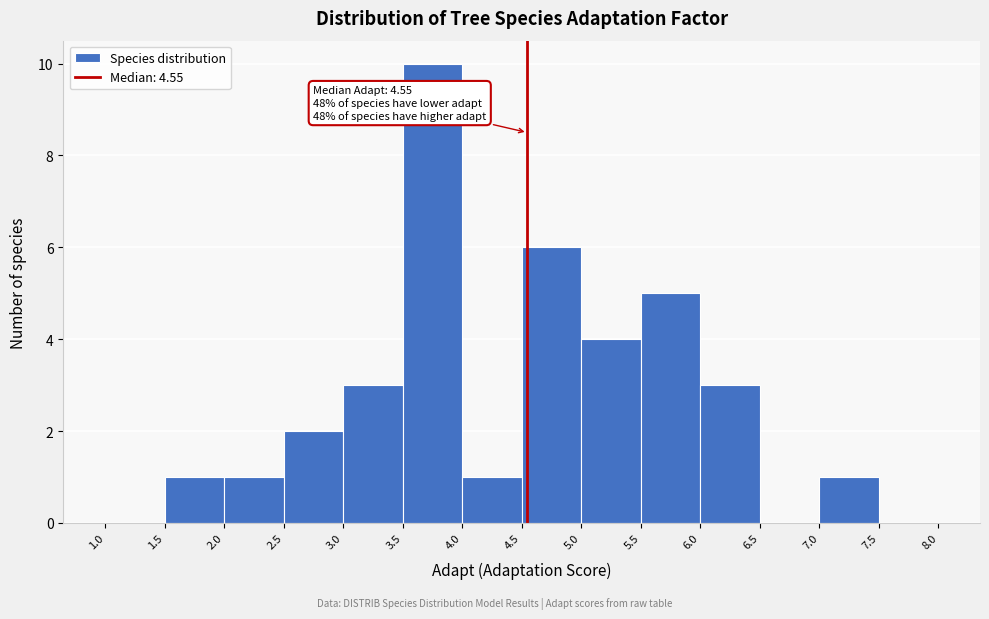

Over which range of the x-axis is the bar tallest?

3.5 to 4.0